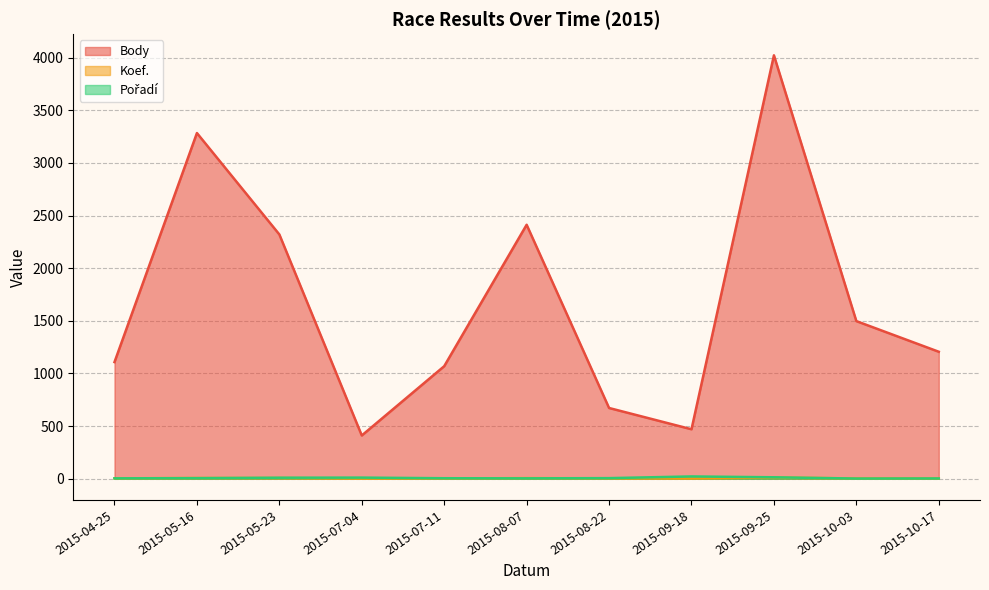

What is the highest value of the Body series?

4021